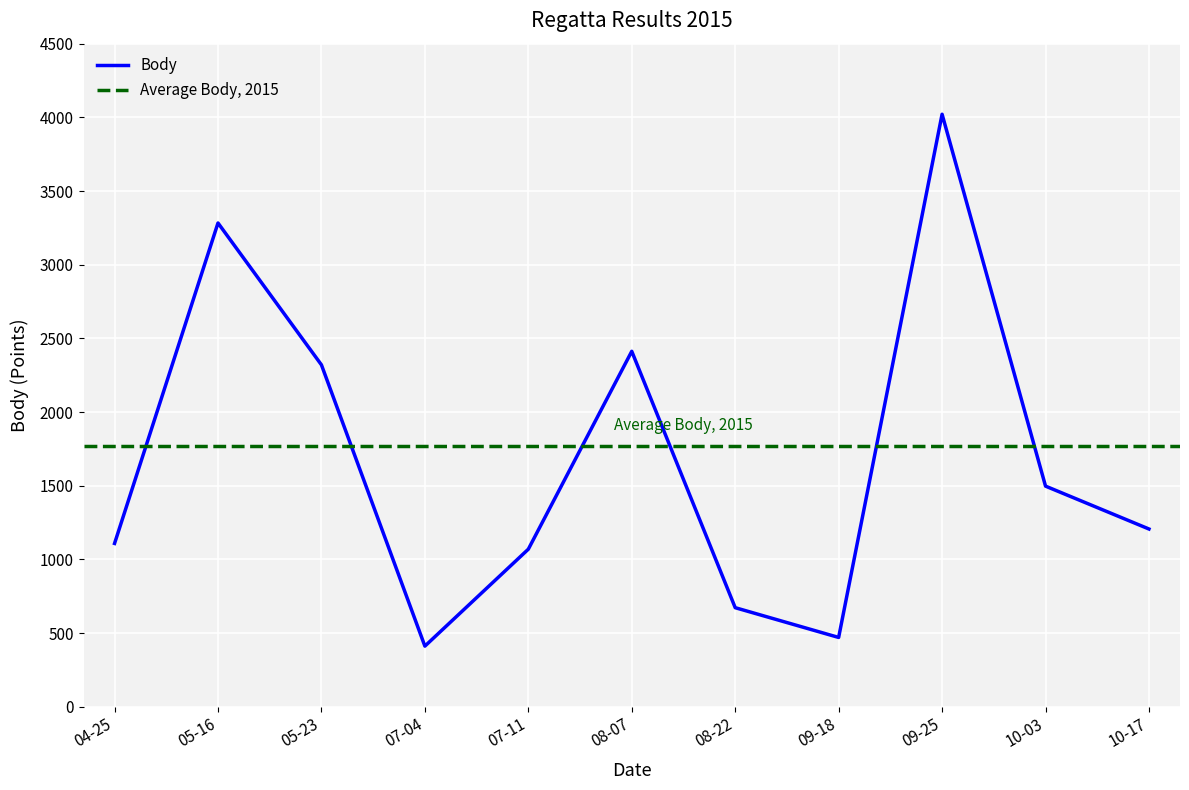

Where is Body nearest to the value 2216?

05-23